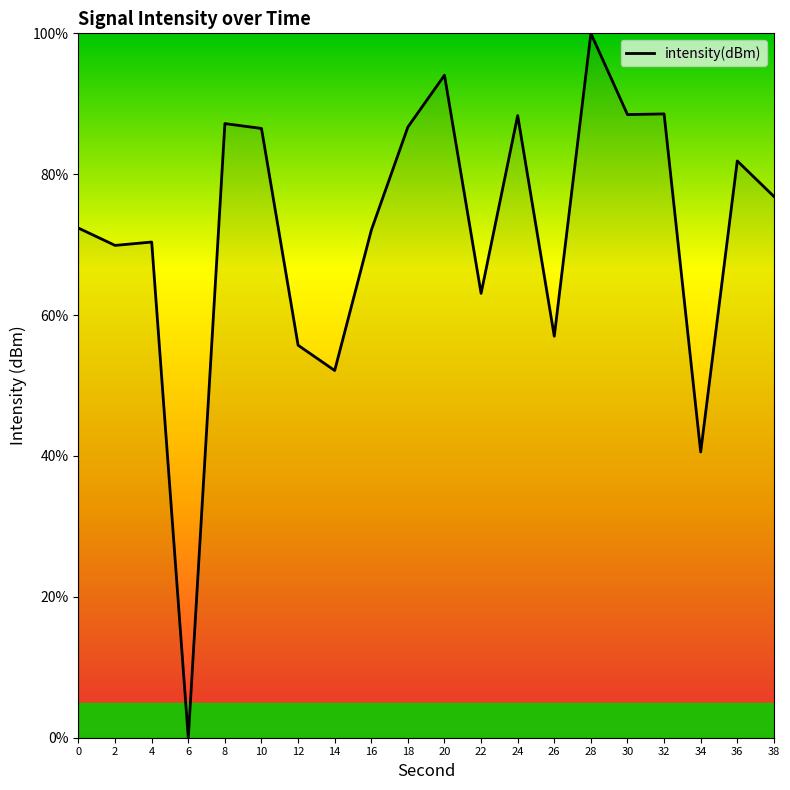

What is the maximum value shown in the chart?

100.0